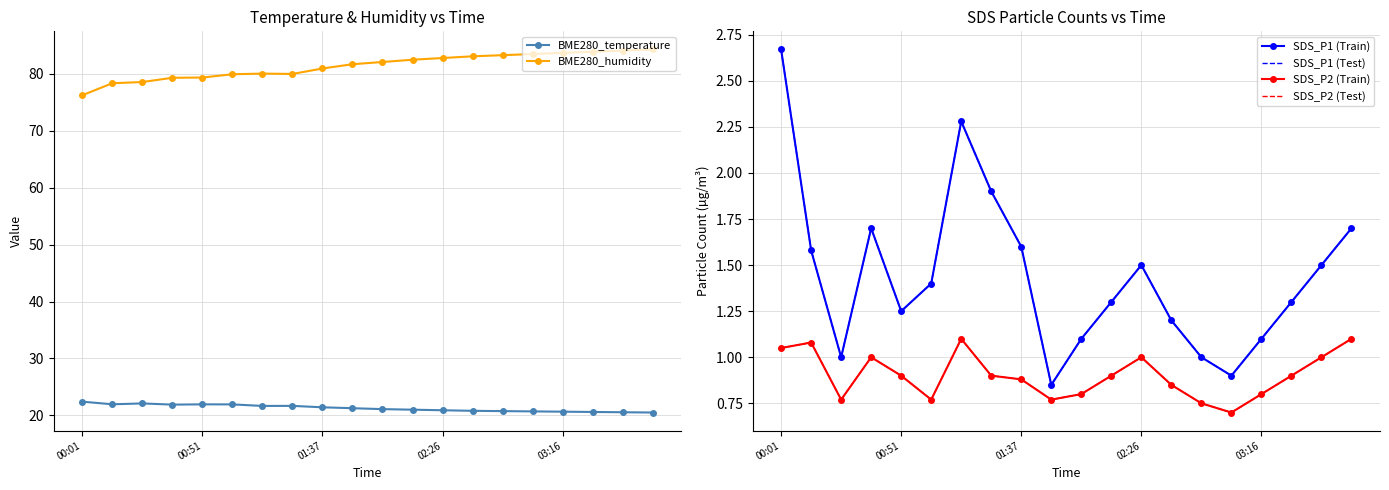

Reading left to right, list all the values displayed in this chart.

BME280_temperature: 22.4	21.9	22.1	21.9	21.9	21.9	21.7	21.7	21.4	21.3	21.1	21.0	20.9	20.8	20.8	20.7	20.6	20.6	20.6	20.5
BME280_humidity: 76.3	78.4	78.6	79.3	79.4	80.0	80.1	80.0	81.0	81.7	82.1	82.5	82.8	83.1	83.3	83.5	83.7	83.9	84.1	84.3
SDS_P1 (Train): 2.7	1.6	1.0	1.7	1.2	1.4	2.3	1.9	1.6	0.8	1.1	1.3	1.5	1.2	1.0	0.9	1.1	1.3	1.5	1.7
SDS_P1 (Test): 2.7	1.6	1.0	1.7	1.2	1.4	2.3	1.9	1.6	0.8	1.1	1.3	1.5	1.2	1.0	0.9	1.1	1.3	1.5	1.7
SDS_P2 (Train): 1.1	1.1	0.8	1.0	0.9	0.8	1.1	0.9	0.9	0.8	0.8	0.9	1.0	0.8	0.8	0.7	0.8	0.9	1.0	1.1
SDS_P2 (Test): 1.1	1.1	0.8	1.0	0.9	0.8	1.1	0.9	0.9	0.8	0.8	0.9	1.0	0.8	0.8	0.7	0.8	0.9	1.0	1.1